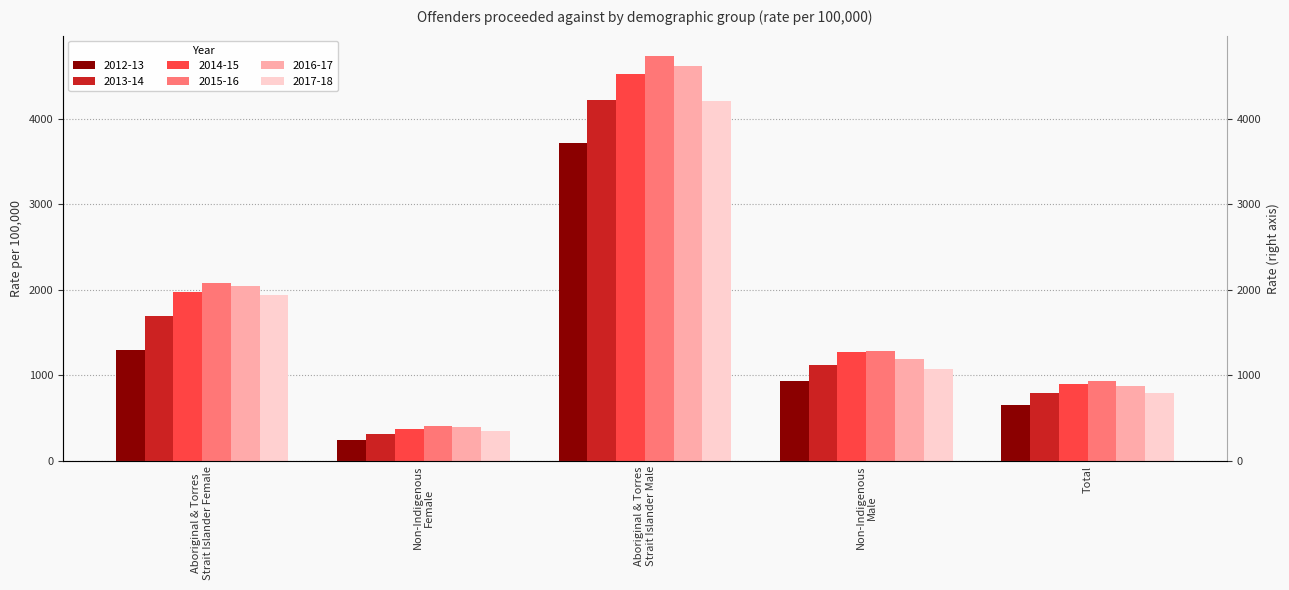

How many bars are there in each group?

6